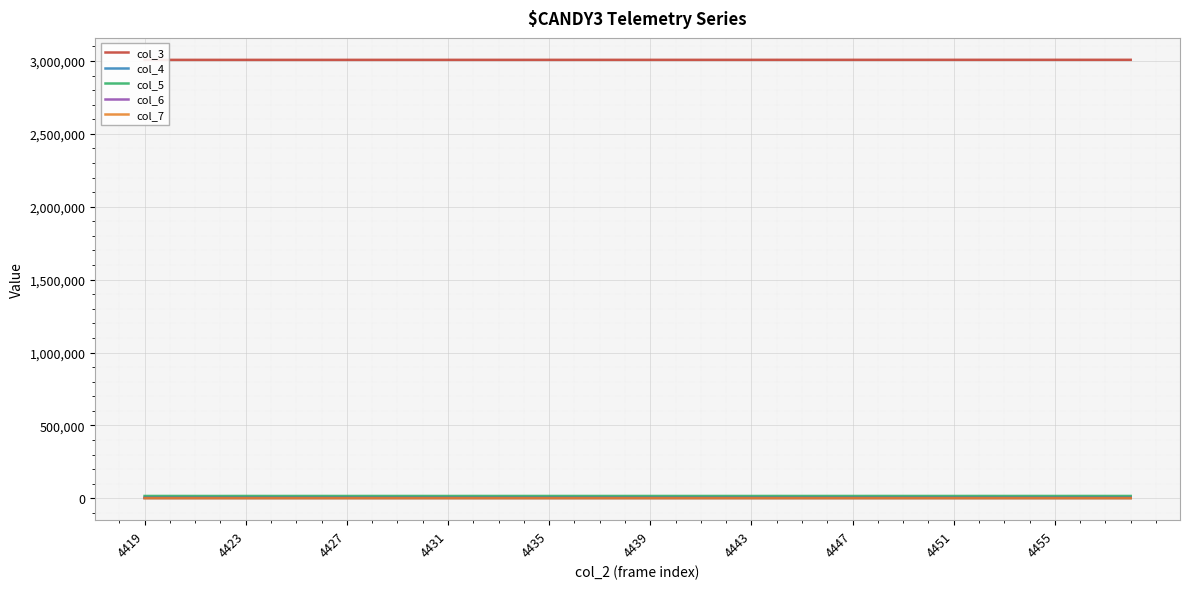

Between 4427 and 4439, which series saw the biggest shift?

col_4